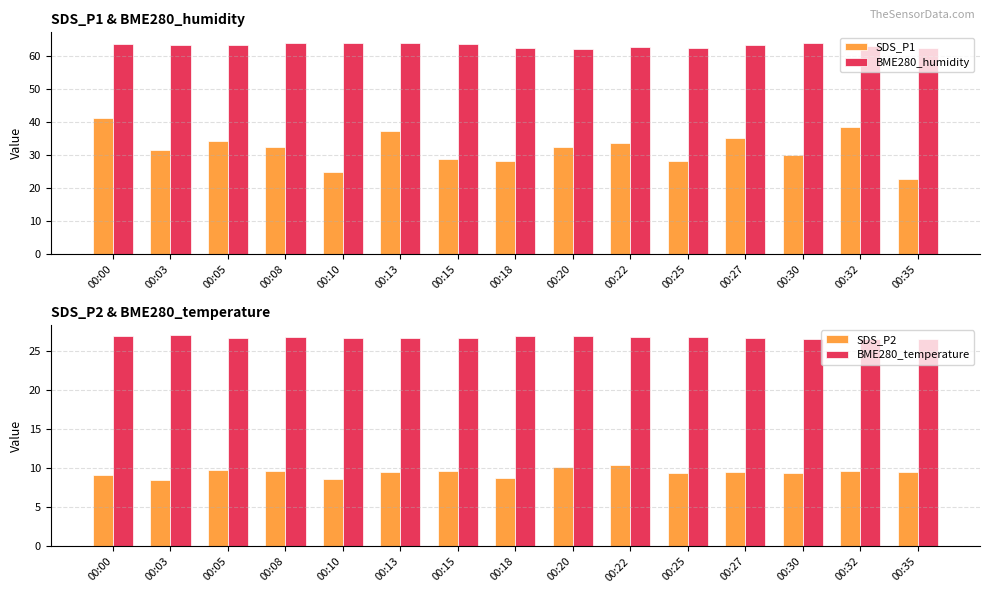

True or false: SDS_P1 has a value of 33.9 at 00:22.

True